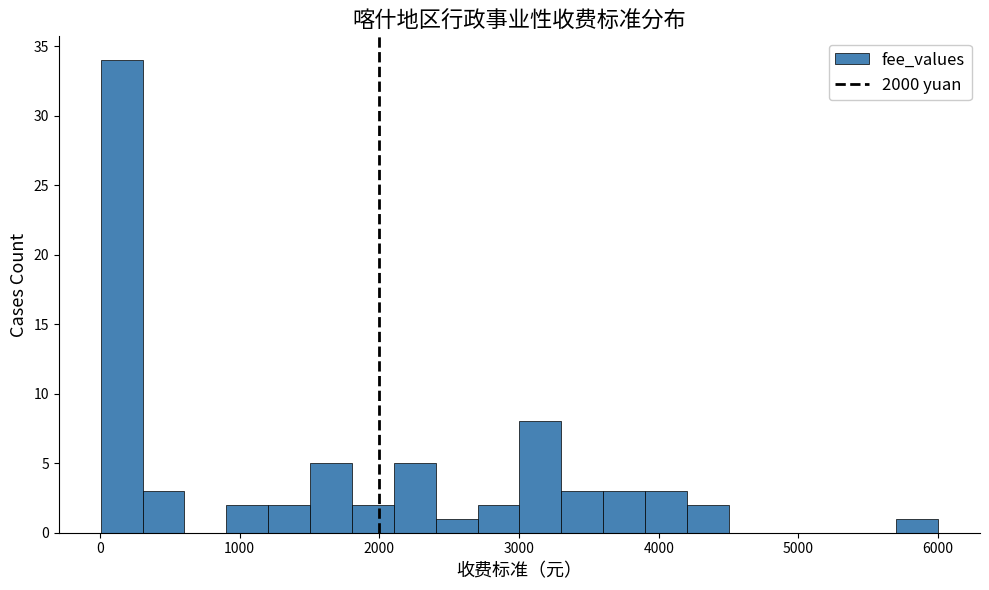

Read against the x-axis, roughly where is the centre of the tallest bar?

200